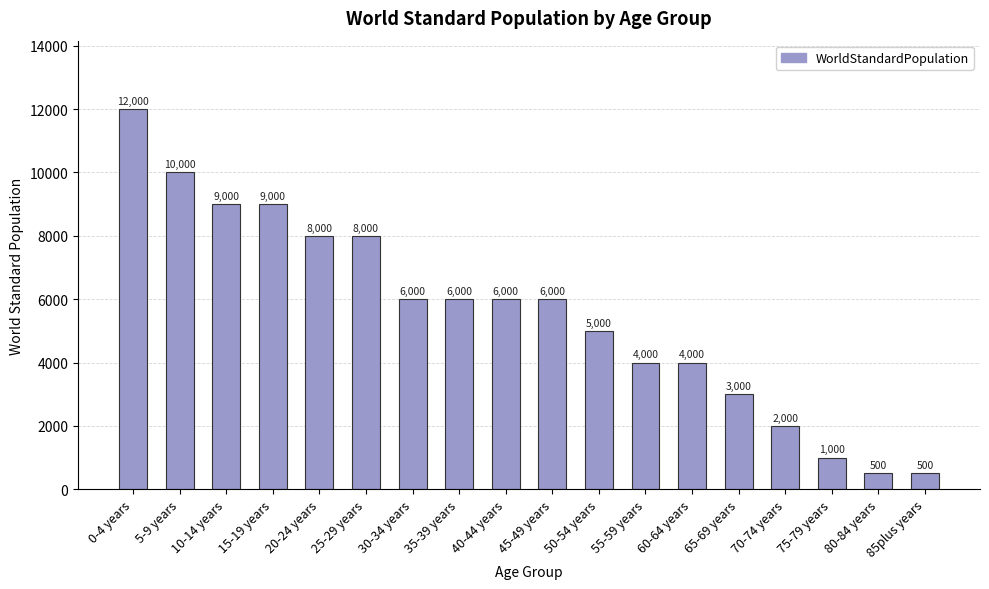

What is the difference between the maximum and minimum values?

11500